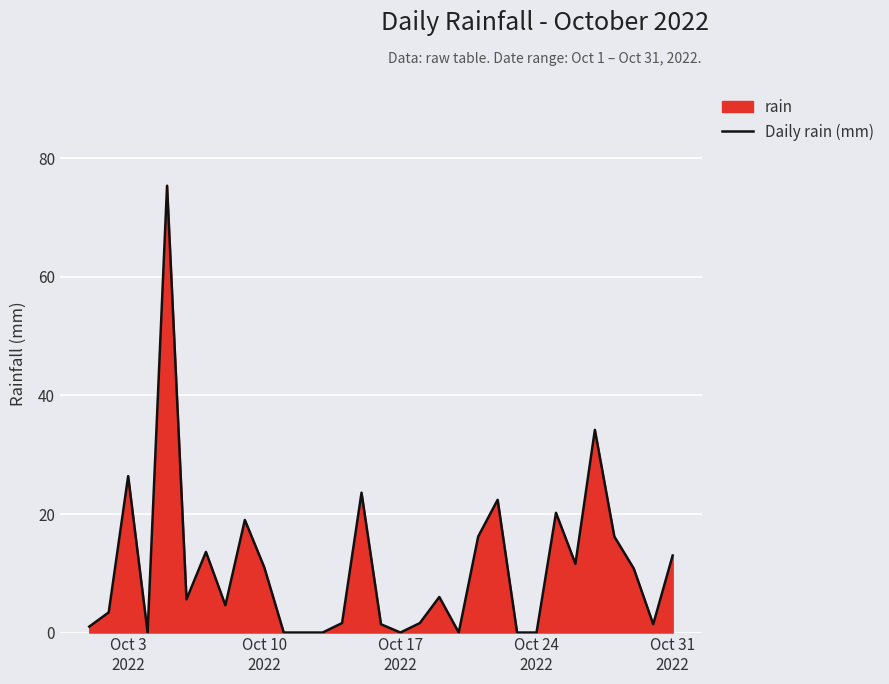

What is the greatest value displayed?

75.4